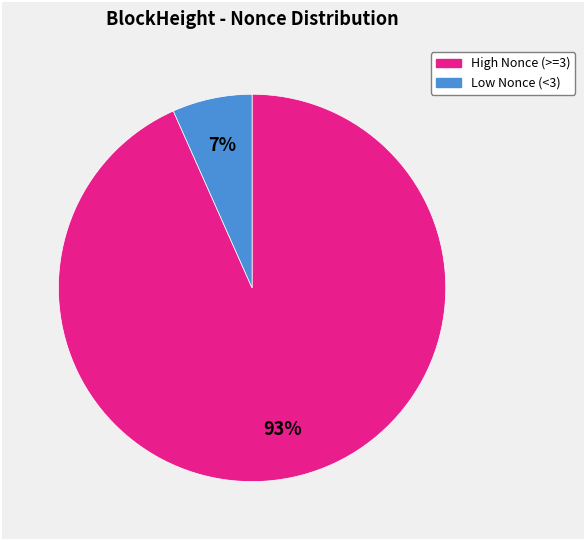

To the nearest percent, what is the average slice percentage?

50%